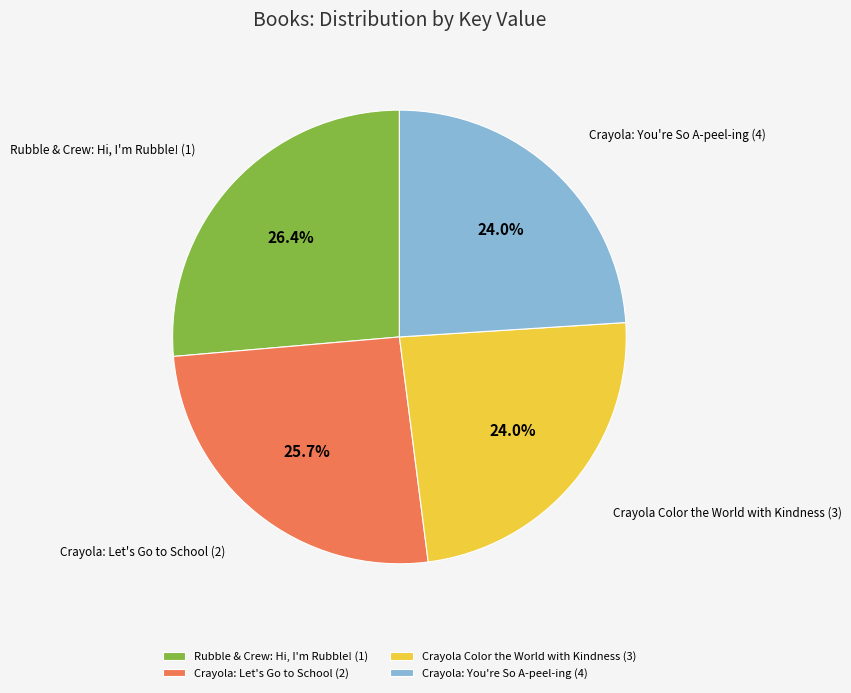

Does any single category account for the majority?

No